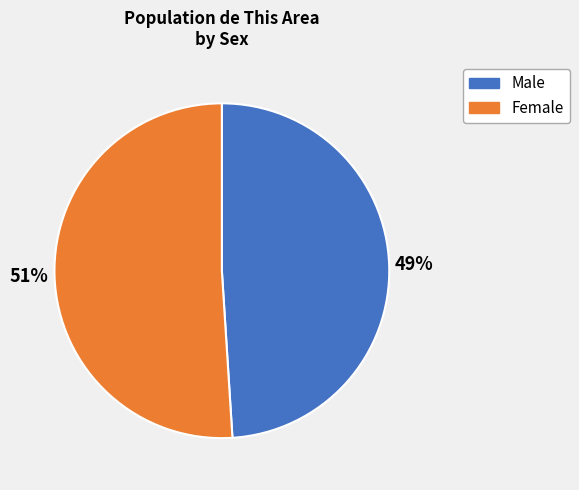

How many slices are in this pie chart?

2